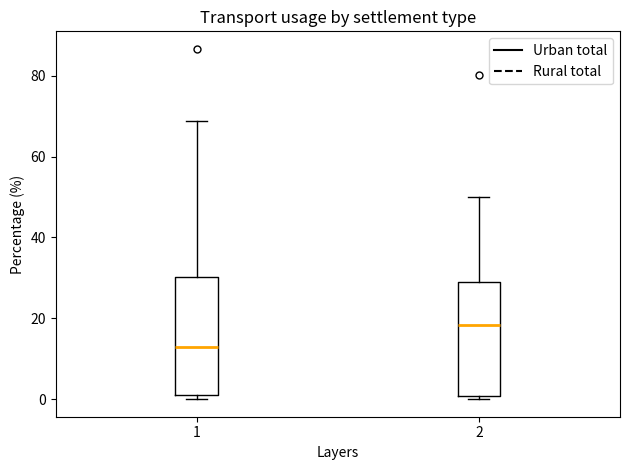

Which box has the lowest median line?

1